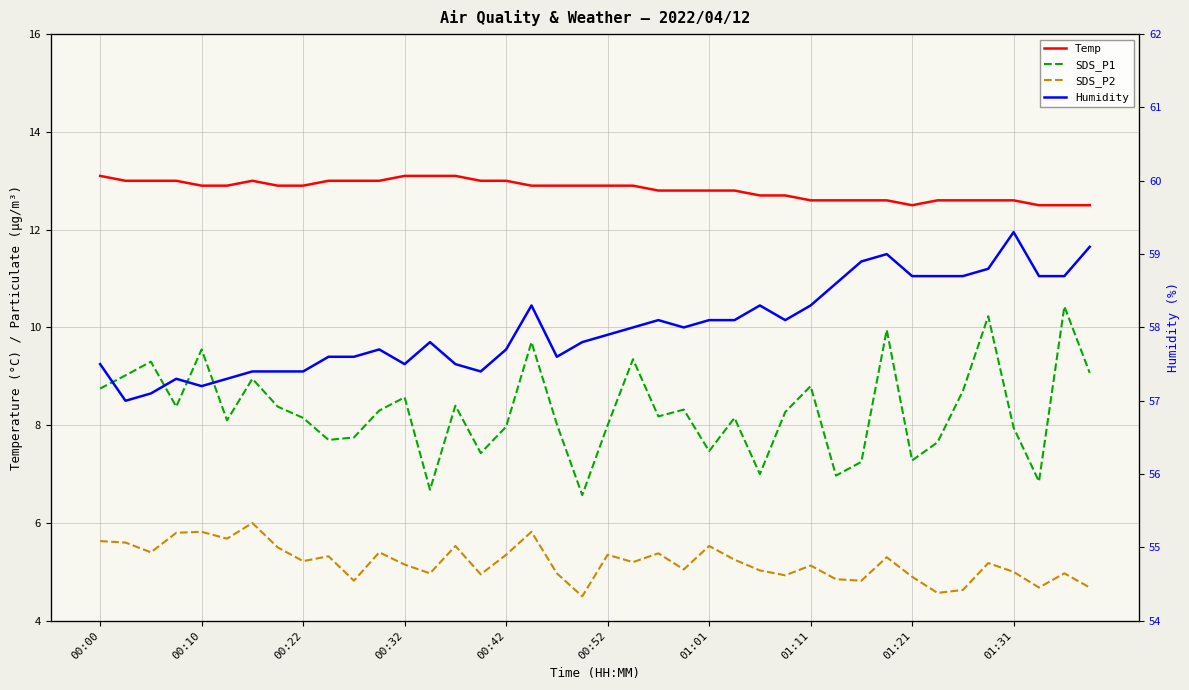

True or false: SDS_P1 and SDS_P2 intersect in this chart.

False